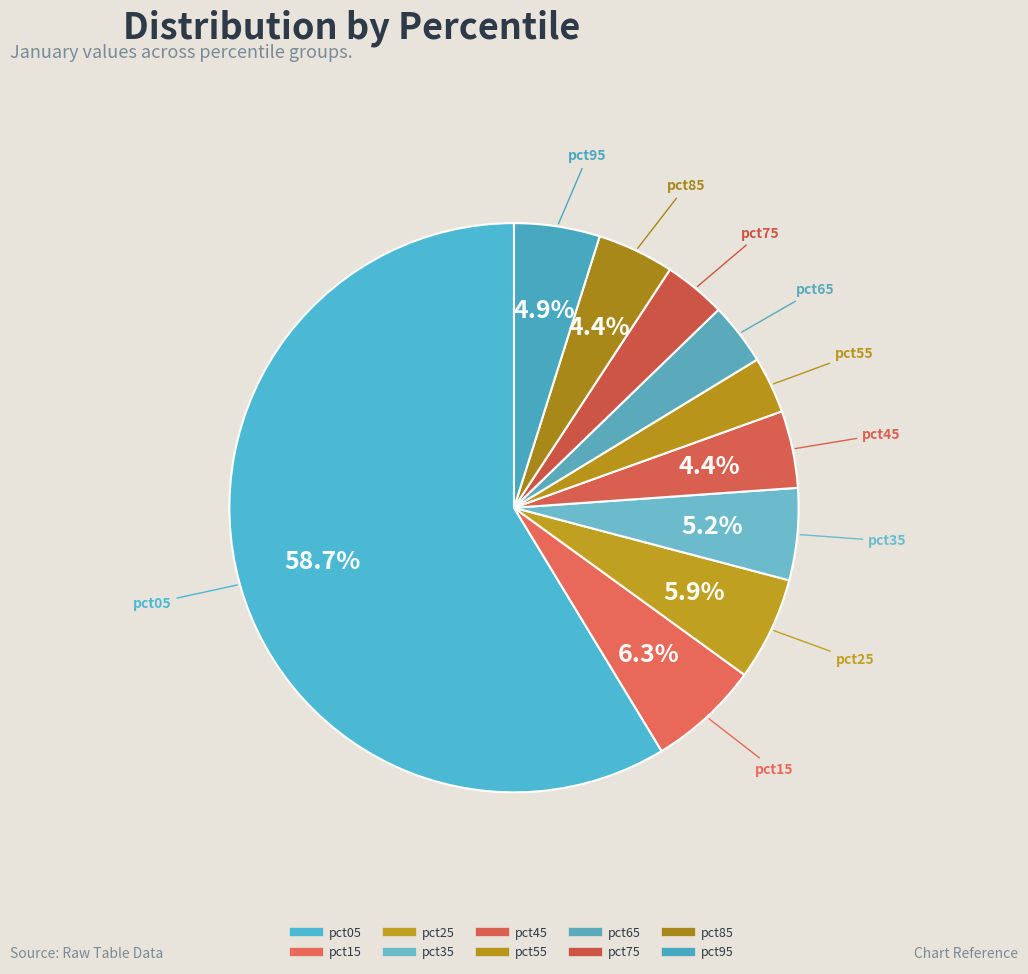

Count the number of slices in the pie.

10